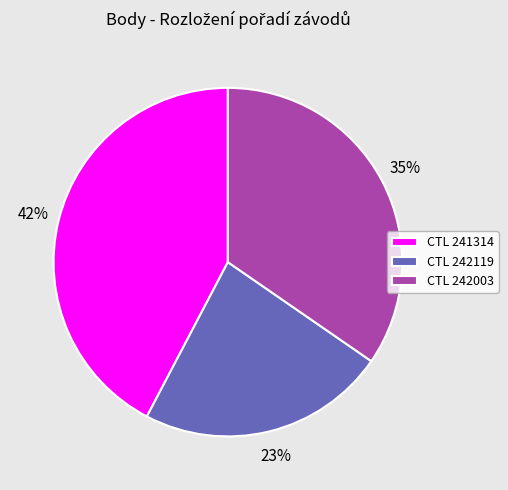

To the nearest percent, what percentage of the pie is CTL 242119?

23%